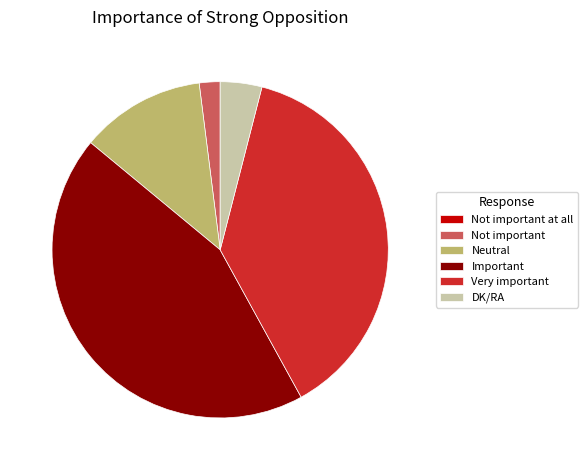

Which category has the biggest portion of the pie?

Important